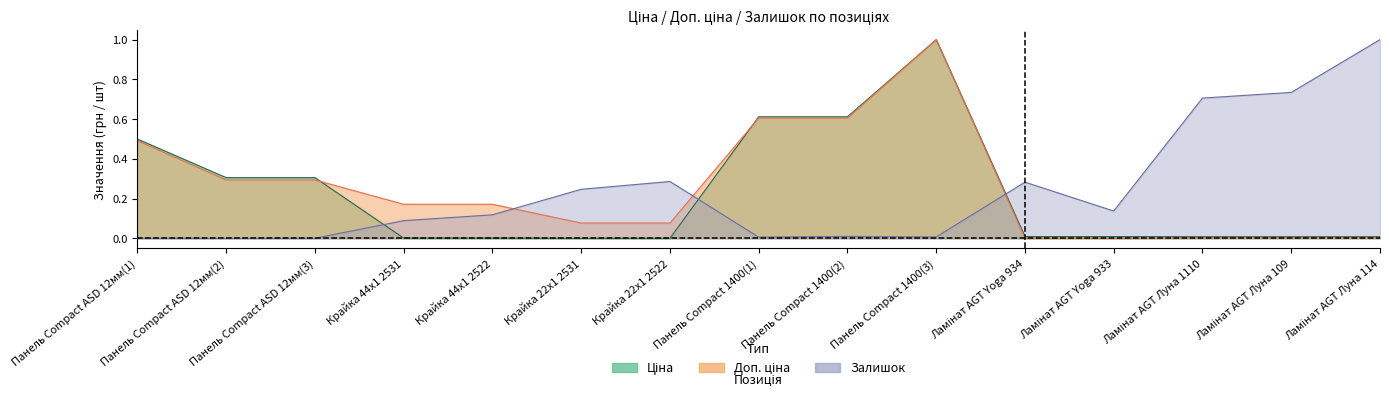

Which category has the highest value across all series?

Панель Compact 1400(3)